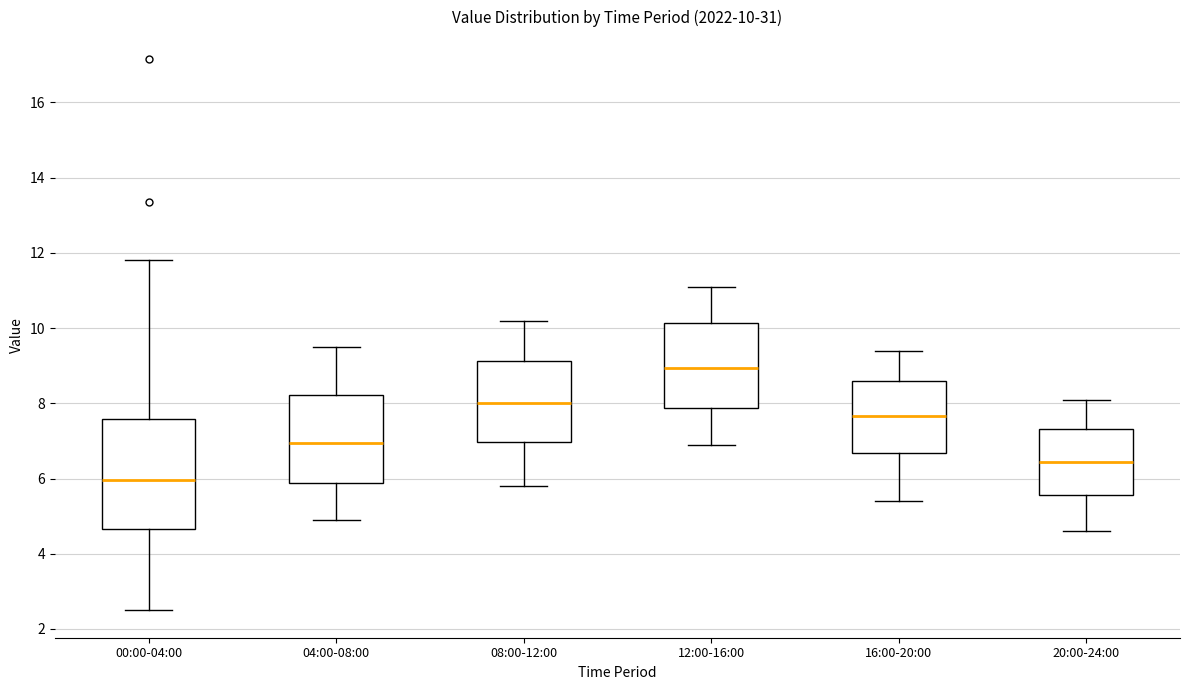

Which box has the lowest median line?

00:00-04:00